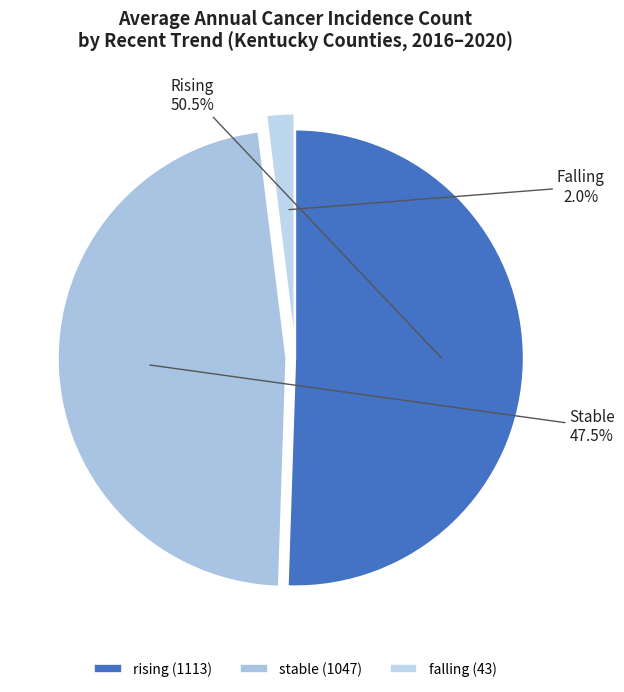

What portion of the pie excludes rising?

49.5%